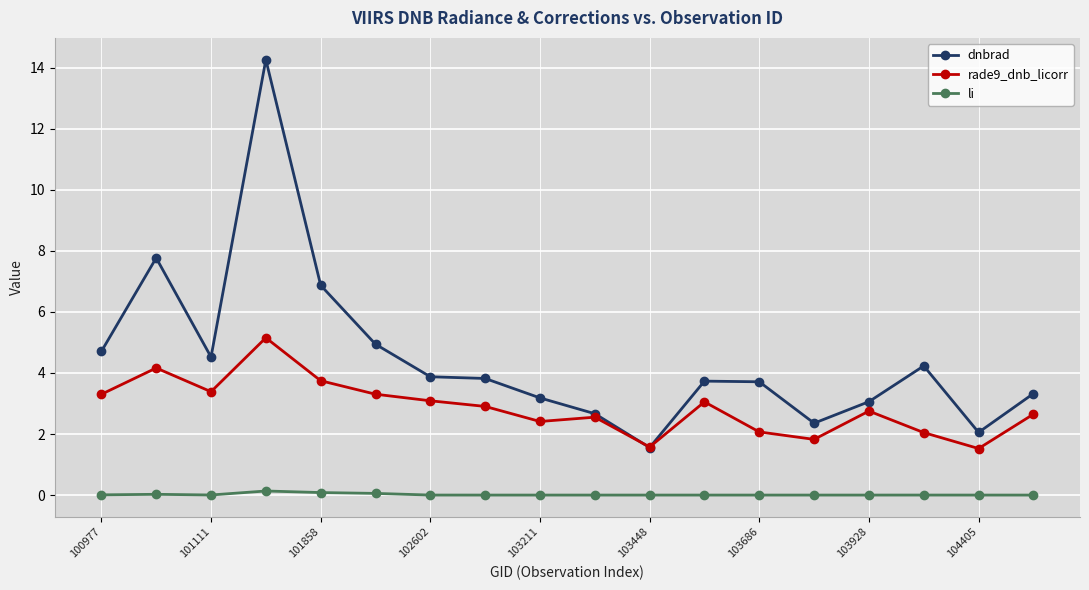

Which series has the largest total across all categories?

dnbrad